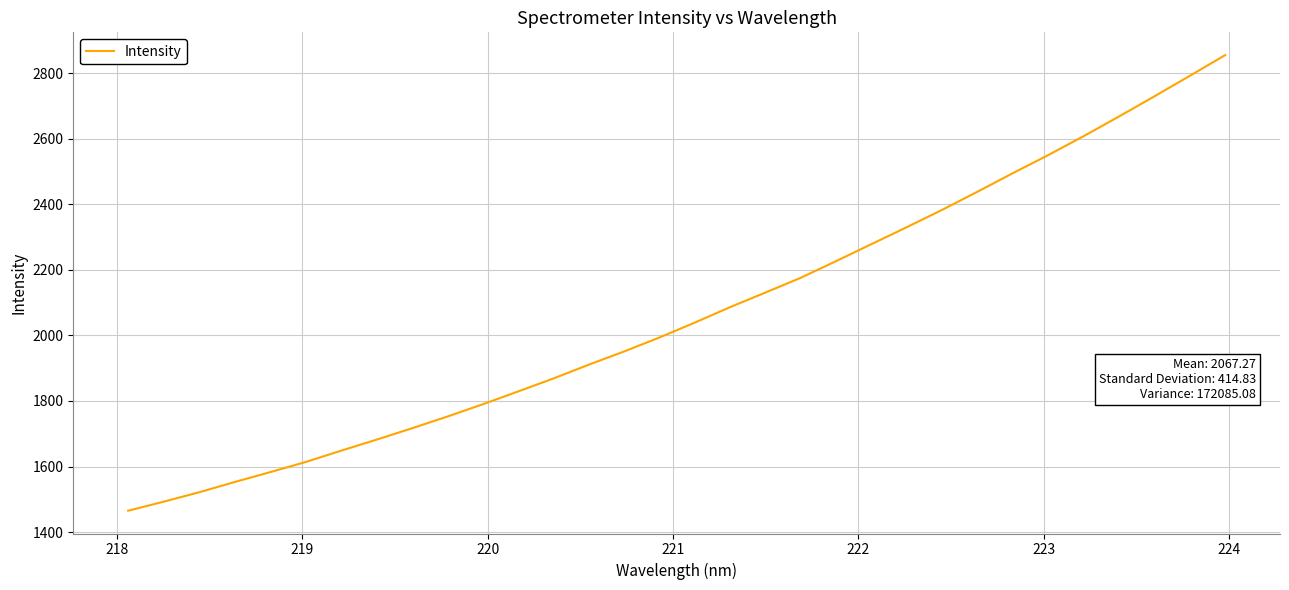

What is the difference between the maximum and minimum values?

1389.6